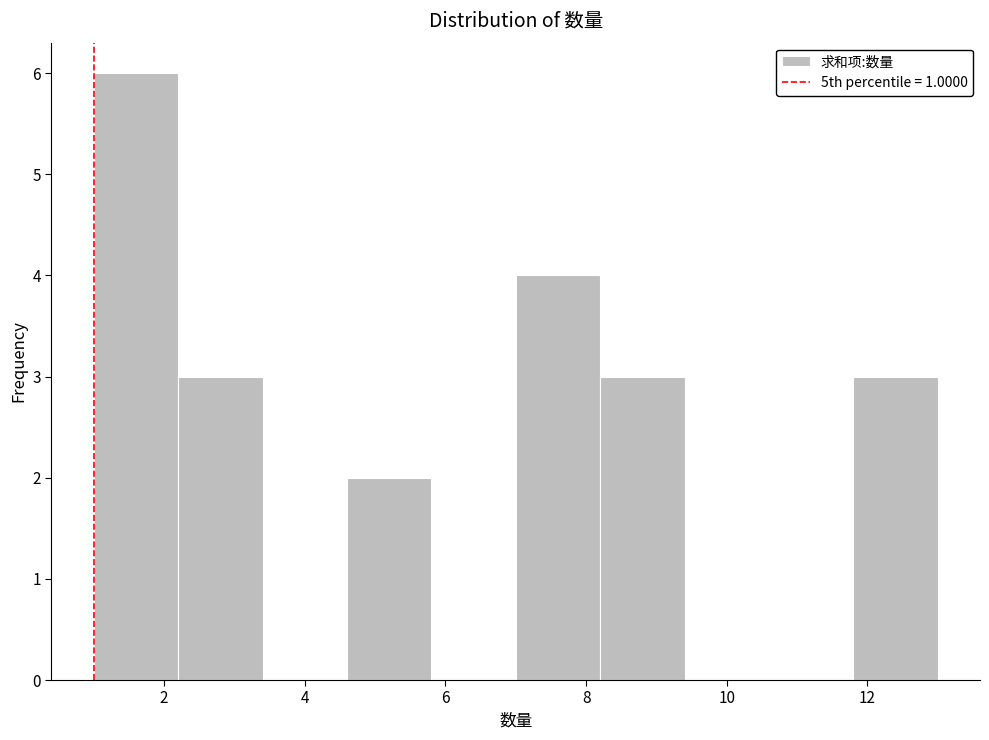

Reading left to right, transcribe this chart: for each bar, give the range it covers on the x-axis and its height. The values are not printed on the chart, so give them approximately, as read against the axis.

1.0 to 2.2: 6
2.2 to 3.4: 3
3.4 to 4.6: 0
4.6 to 5.8: 2
5.8 to 7.0: 0
7.0 to 8.2: 4
8.2 to 9.4: 3
9.4 to 10.6: 0
10.6 to 11.8: 0
11.8 to 13.0: 3